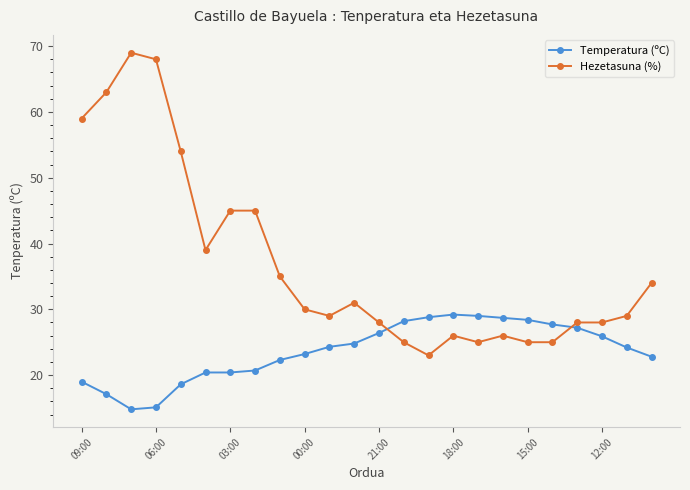

How many series are shown in this chart?

2